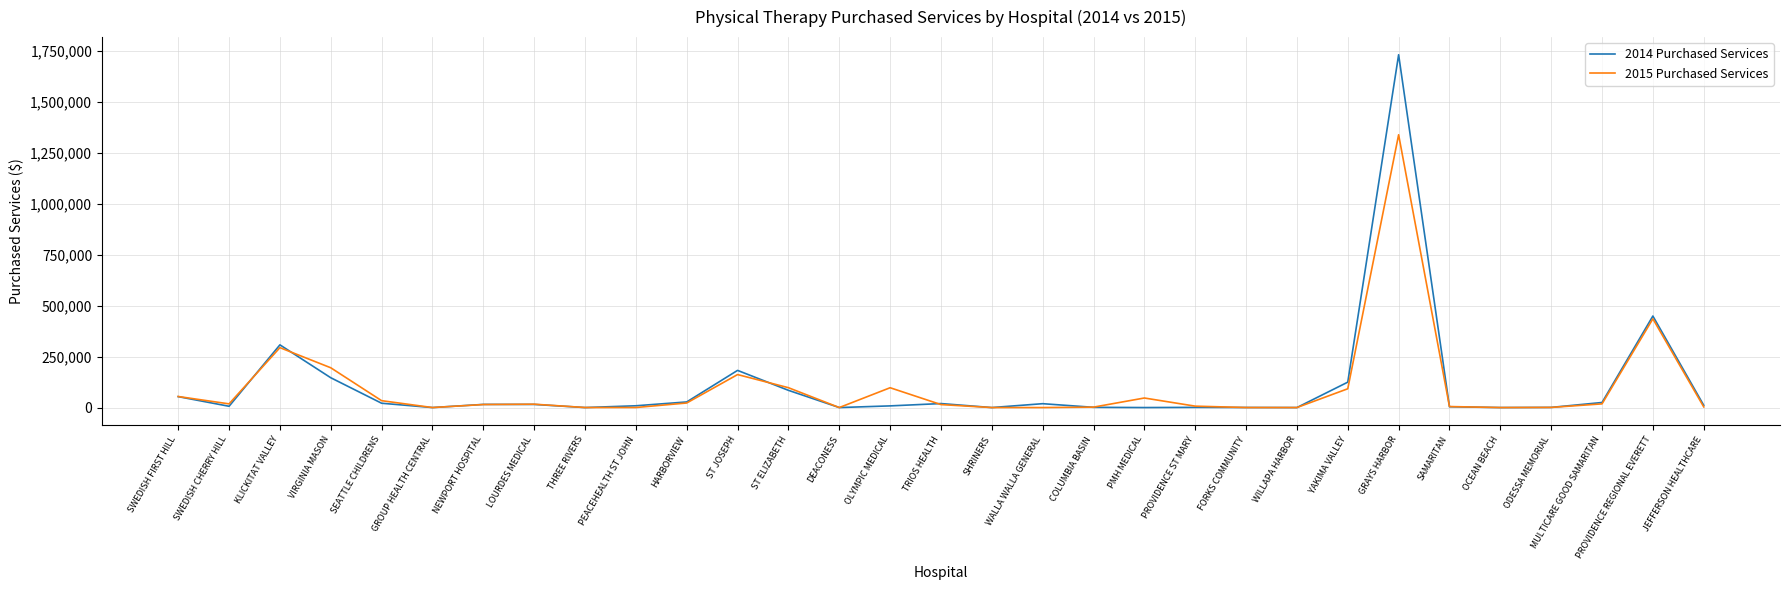

Does the chart have visible grid lines?

Yes